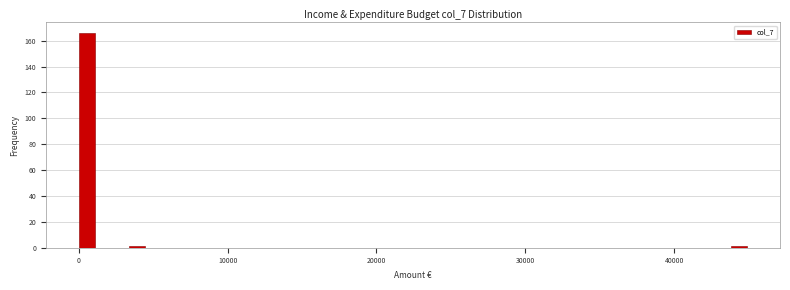

Around what value on the x-axis is the tallest bar? Give the approximate position of its centre, as read against the axis.

1000